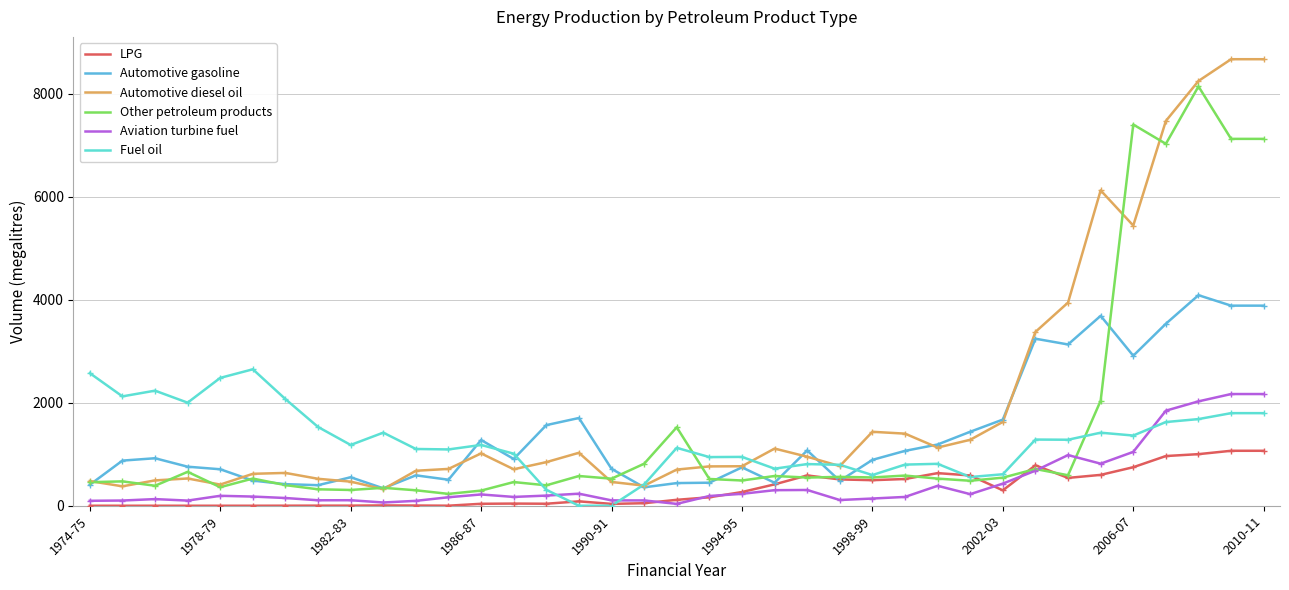

Which series has the largest range (max minus min)?

Automotive diesel oil